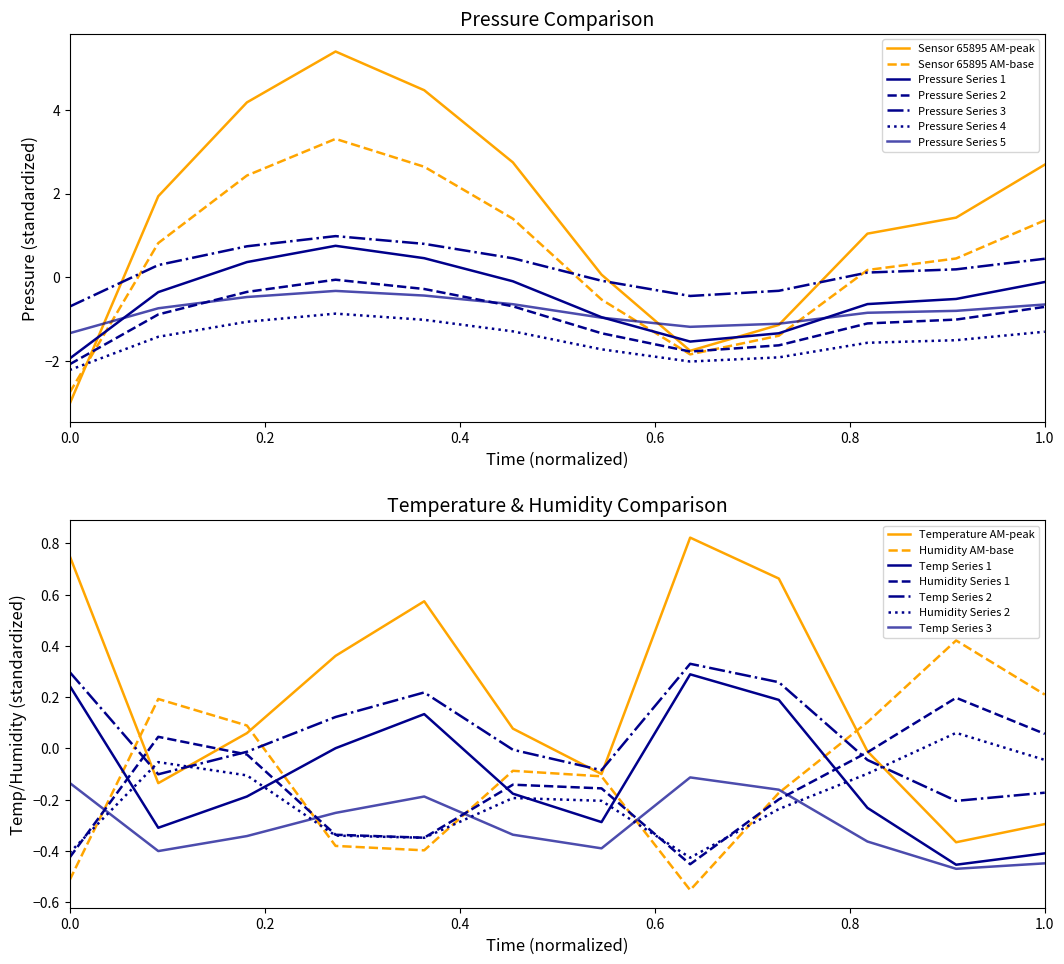

Reading left to right, transcribe all the data shown in this chart.

pressure: -3.0	1.9	4.2	5.4	4.5	2.7	0.1	-1.8	-1.1	1.0	1.4	2.7
temperature: 0.8	-0.1	0.1	0.4	0.6	0.1	-0.1	0.8	0.7	-0.0	-0.4	-0.3
humidity: -0.5	0.2	0.1	-0.4	-0.4	-0.1	-0.1	-0.6	-0.2	0.1	0.4	0.2